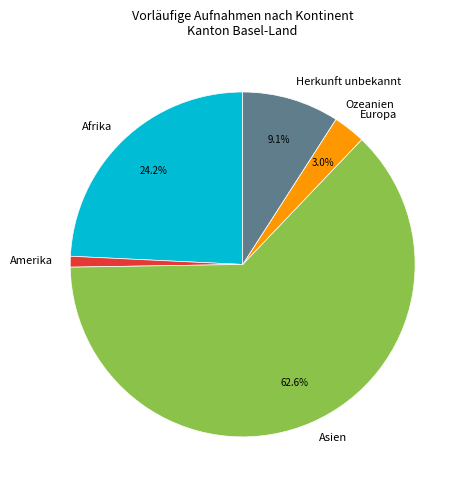

Is the sum of Amerika and Europa greater than half?

No